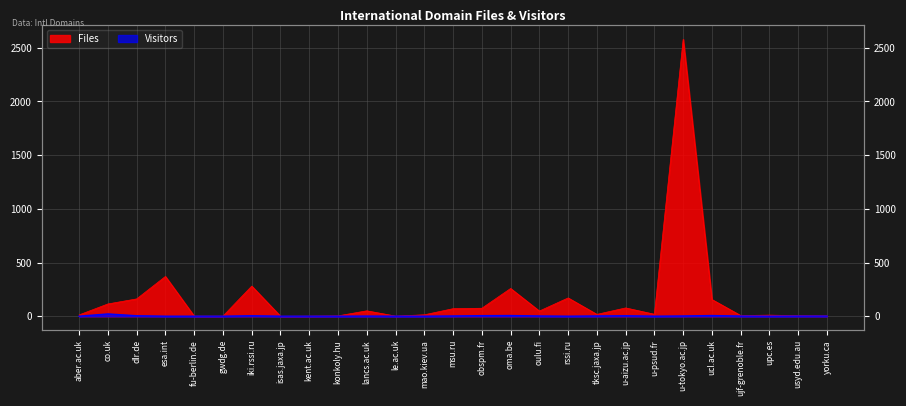

What is the sum of the Files values at konkoly.hu and mao.kiev.ua?

18